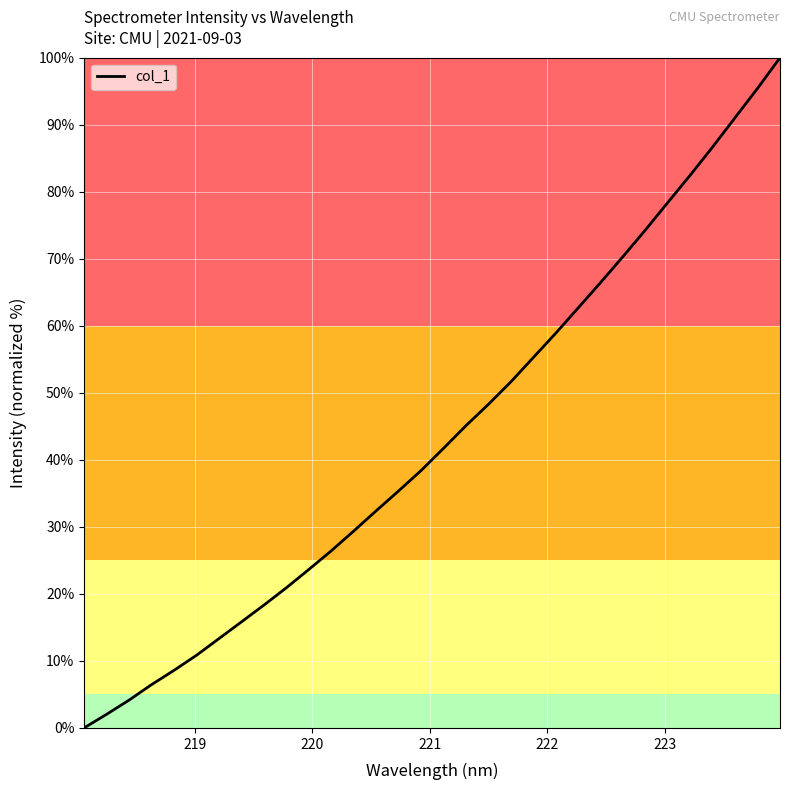

What is the difference between the maximum and minimum values?

100.0